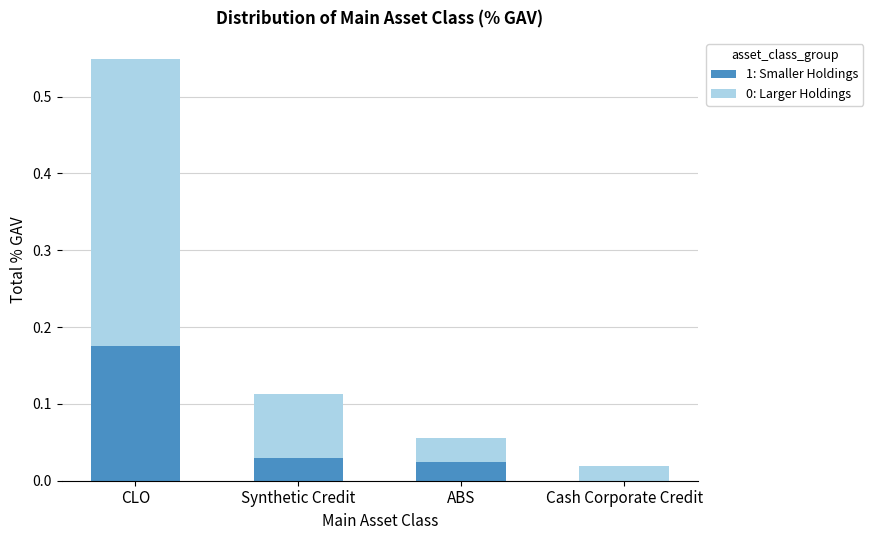

Is it true that 1: Smaller Holdings equals 0.0 at Synthetic Credit?

True